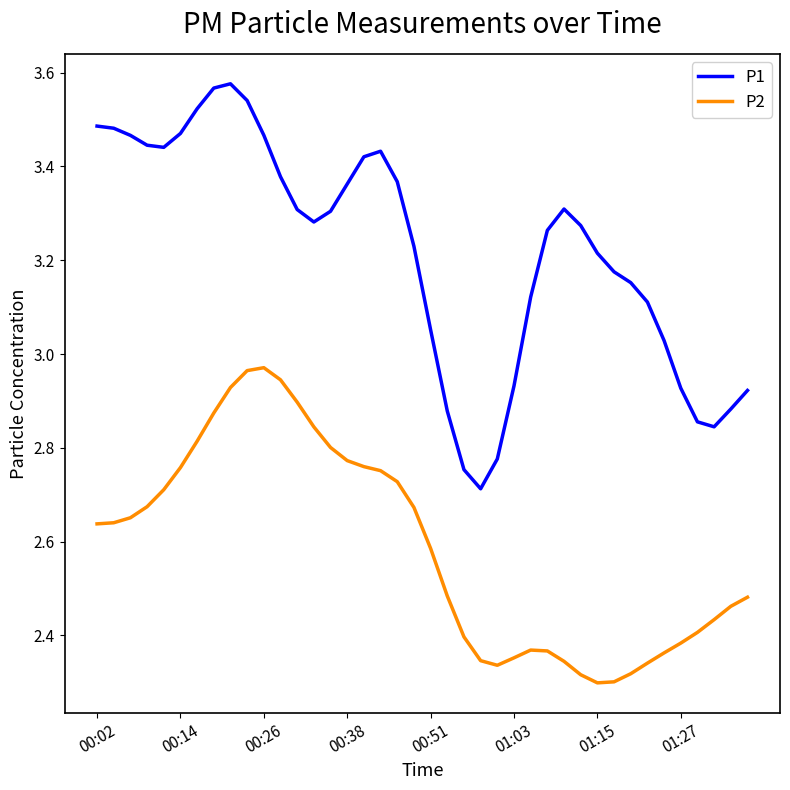

What is the difference between the maximum and minimum values in the P2 series?

0.7